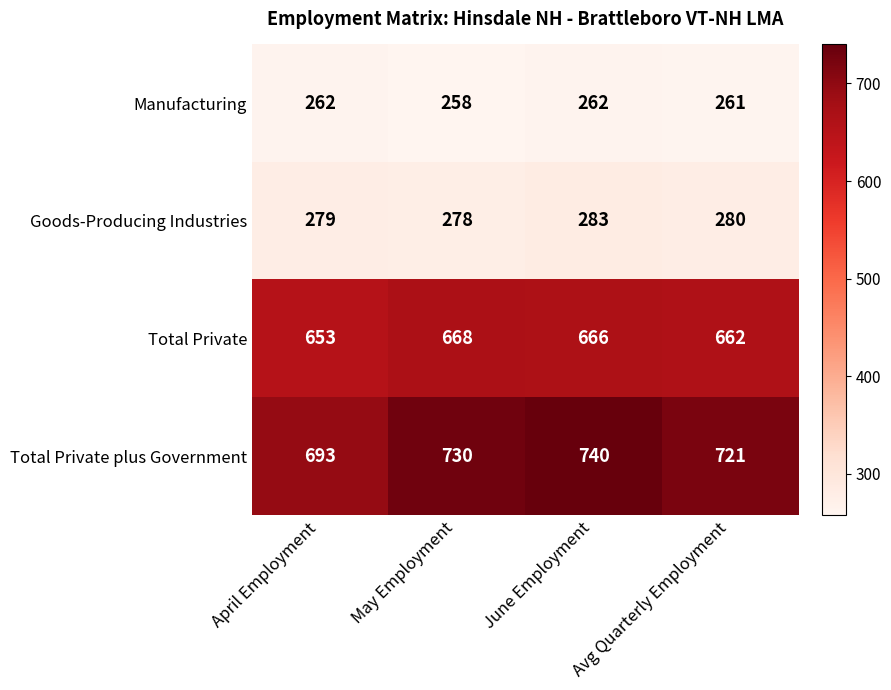

At how many categories does at least one series exceed 655?

4